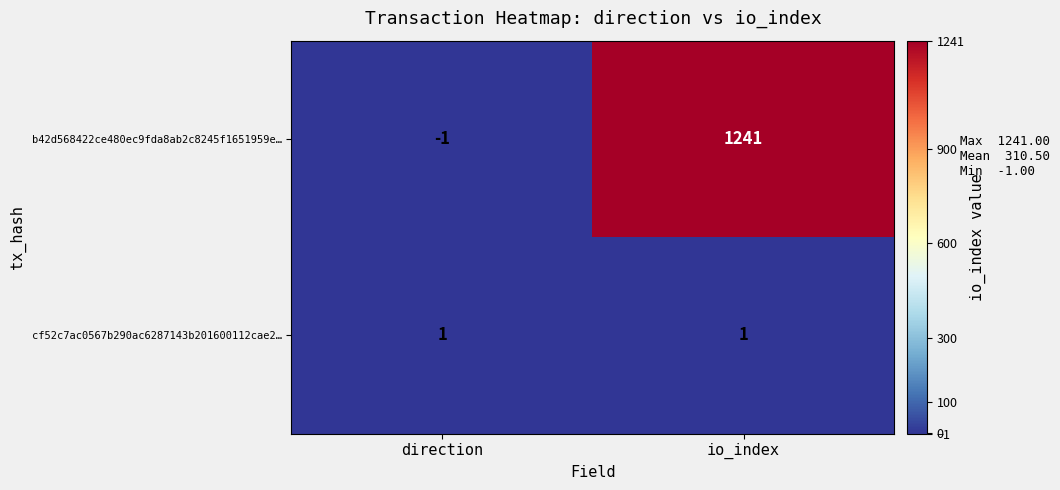

Between direction and io_index, which series saw the biggest shift?

b42d568422ce480ec9fda8ab2c8245f1651959e…